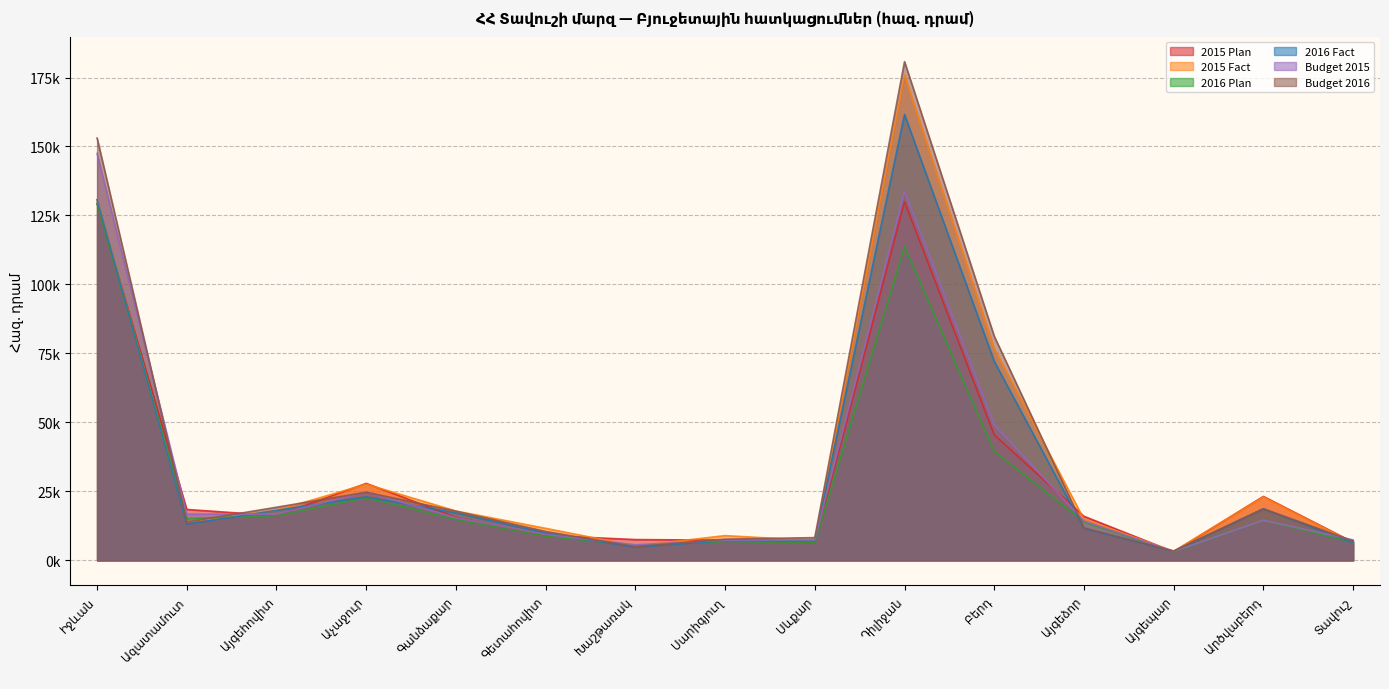

Reading left to right, transcribe all the data shown in this chart.

2015 Plan: 129349.1	18453.0	16196.0	27900.0	15649.3	9010.0	7539.4	7331.0	6479.6	129980.7	45480.0	15973.2	3120.0	23175.0	6590.0
2015 Fact: 130718.5	13923.2	18124.2	27597.0	17899.0	11611.1	5221.1	8975.0	7164.0	175866.7	76800.0	14866.6	3300.0	23000.0	6400.0
2016 Plan: 129349.1	15163.0	16196.0	22730.8	14834.6	8766.3	5419.3	6857.4	6479.6	113699.5	39477.0	13950.0	3120.0	14550.0	6590.0
2016 Fact: 130718.5	13134.5	18124.2	23008.2	17174.4	9894.0	4702.3	7198.1	7164.0	161616.8	72116.8	11541.5	3300.0	18694.0	6400.0
Budget 2015: 147468.6	16759.6	16734.0	24742.1	15473.0	9378.3	5648.8	7308.4	7455.6	133864.0	49139.8	14290.0	3236.0	14550.0	7410.0
Budget 2016: 153076.5	13894.5	19254.2	24709.9	17820.4	10476.0	4936.5	7672.1	8248.0	180760.0	81216.8	11766.5	3398.0	18694.0	7002.5